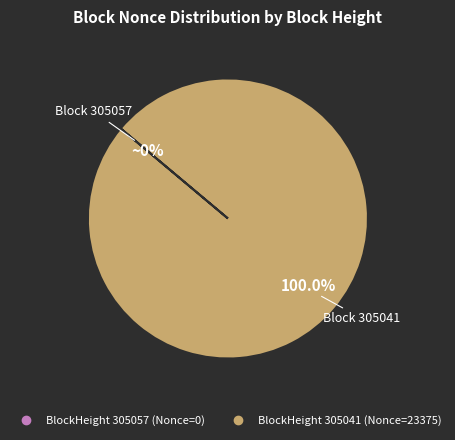

Count the number of slices in the pie.

2